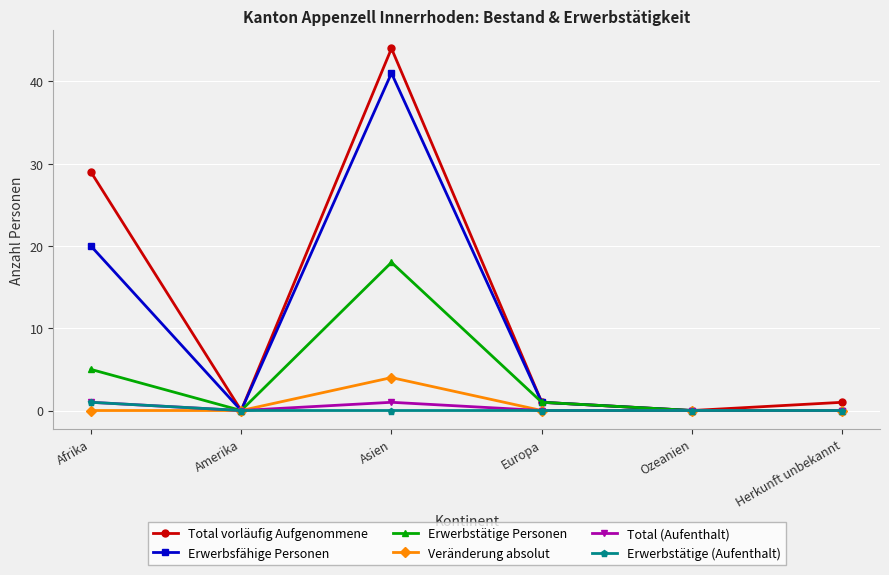

Where does the Erwerbsfähige Personen series first go above 1?

Afrika